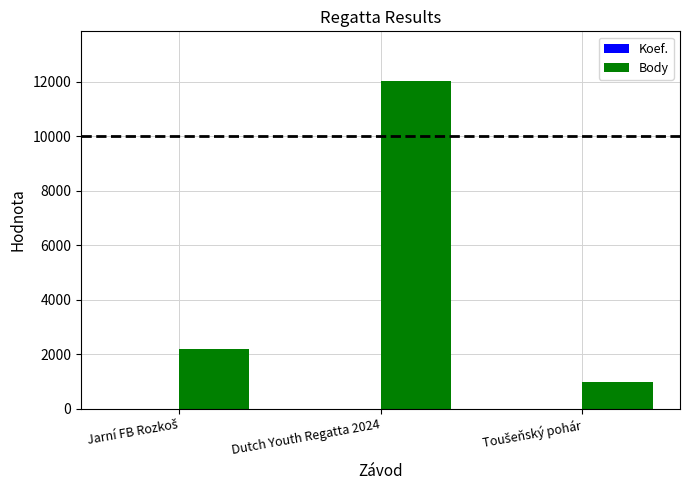

What is the sum of all Body values?

15201